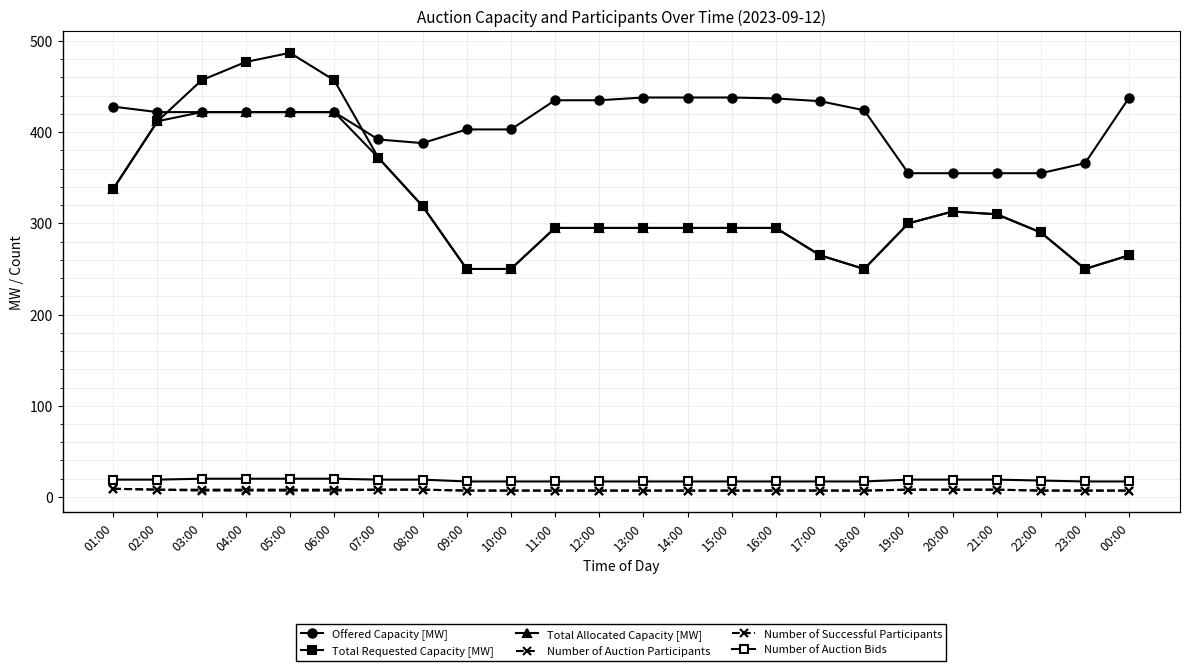

True or false: Total Requested Capacity [MW] and Total Allocated Capacity [MW] intersect in this chart.

False